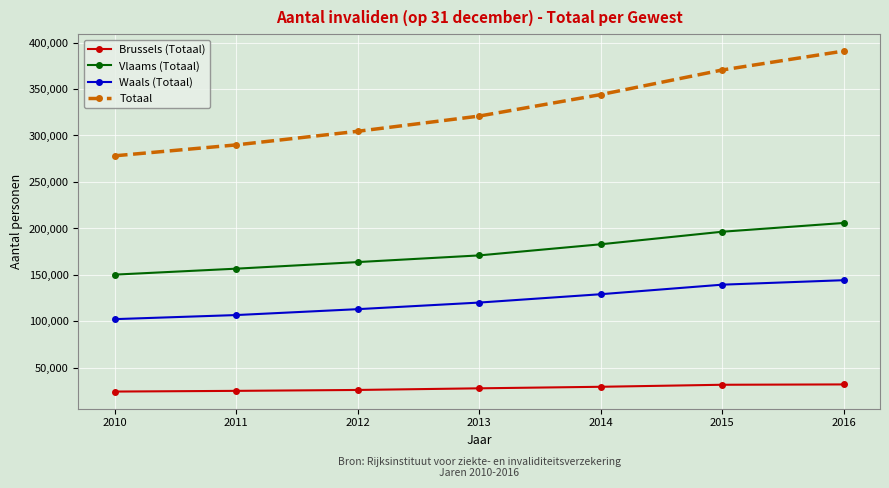

Is this an area chart (filled region under the line)?

No